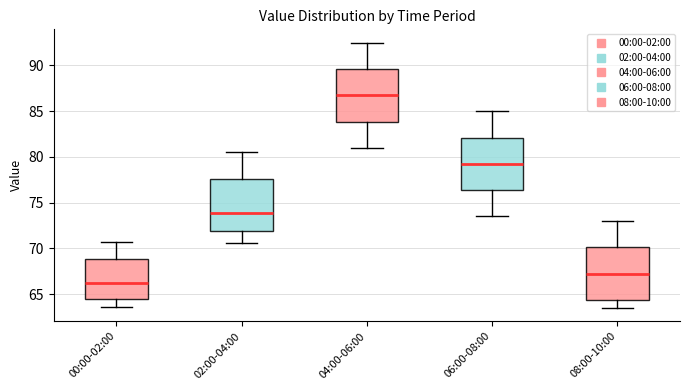

Reading left to right, read every box against the y-axis: the position of its median line, the range the box covers, and the ends of its whiskers. The values are not printed on the chart, so give them approximately, as read against the axis.

00:00-02:00: median 66.0, box 64.5 to 69.0, whiskers 63.5 to 70.5
02:00-04:00: median 74.0, box 72.0 to 77.5, whiskers 70.5 to 80.5
04:00-06:00: median 87.0, box 84.0 to 89.5, whiskers 81.0 to 92.5
06:00-08:00: median 79.5, box 76.5 to 82.0, whiskers 73.5 to 85.0
08:00-10:00: median 67.5, box 64.5 to 70.0, whiskers 63.5 to 73.0